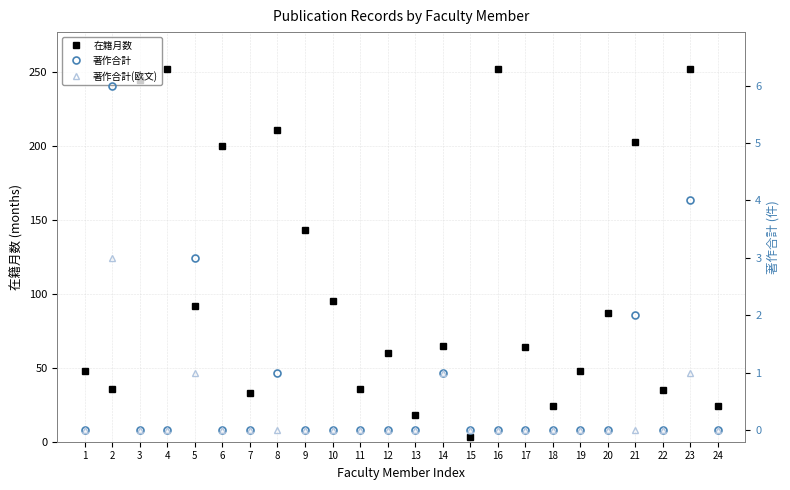

What is the highest value of the 著作合計(欧文) series?

3